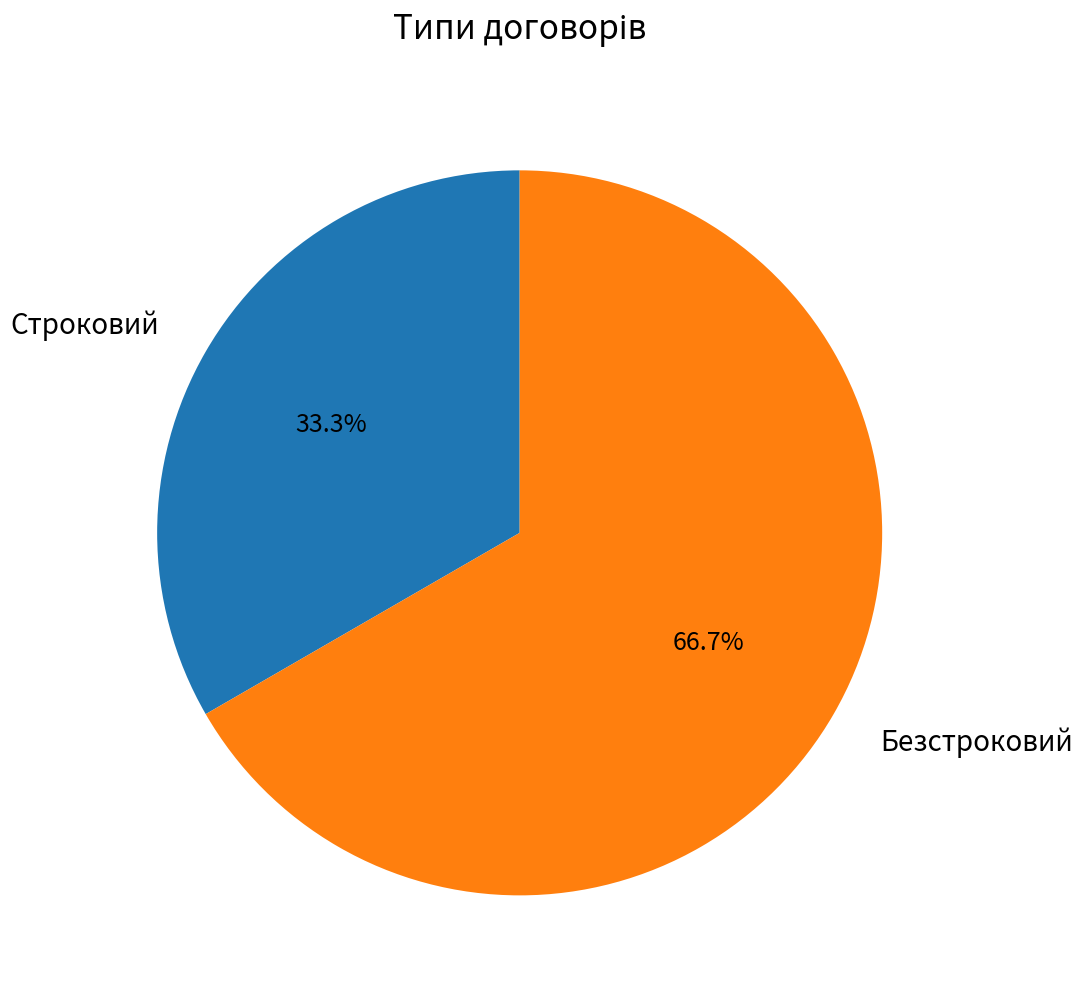

What portion of the pie excludes Безстроковий?

33.3%